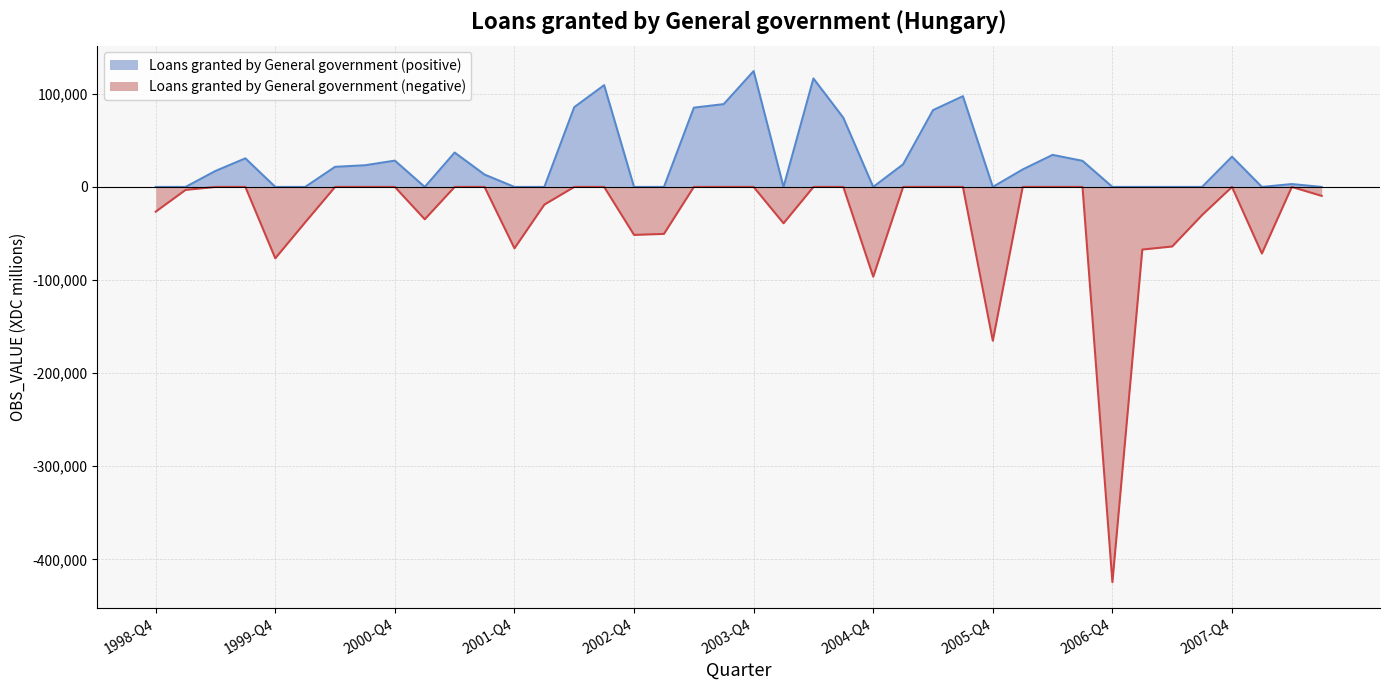

Reading left to right, transcribe all the data shown in this chart.

1998-Q4=-26560	1999-Q1=-3177	1999-Q2=17159	1999-Q3=30693	1999-Q4=-76632	2000-Q1=-38043	2000-Q2=21591	2000-Q3=23259	2000-Q4=28243	2001-Q1=-34737	2001-Q2=36928	2001-Q3=13257	2001-Q4=-65923	2002-Q1=-18988	2002-Q2=85670	2002-Q3=109300	2002-Q4=-51504	2003-Q1=-50445	2003-Q2=85122	2003-Q3=88935	2003-Q4=124412	2004-Q1=-39052	2004-Q2=116500	2004-Q3=74300	2004-Q4=-96428	2005-Q1=24287	2005-Q2=82469	2005-Q3=97461	2005-Q4=-165224	2006-Q1=18783	2006-Q2=34417	2006-Q3=28015	2006-Q4=-424545	2007-Q1=-67248	2007-Q2=-63954	2007-Q3=-30212	2007-Q4=32499	2008-Q1=-71543	2008-Q2=3065	2008-Q3=-9602